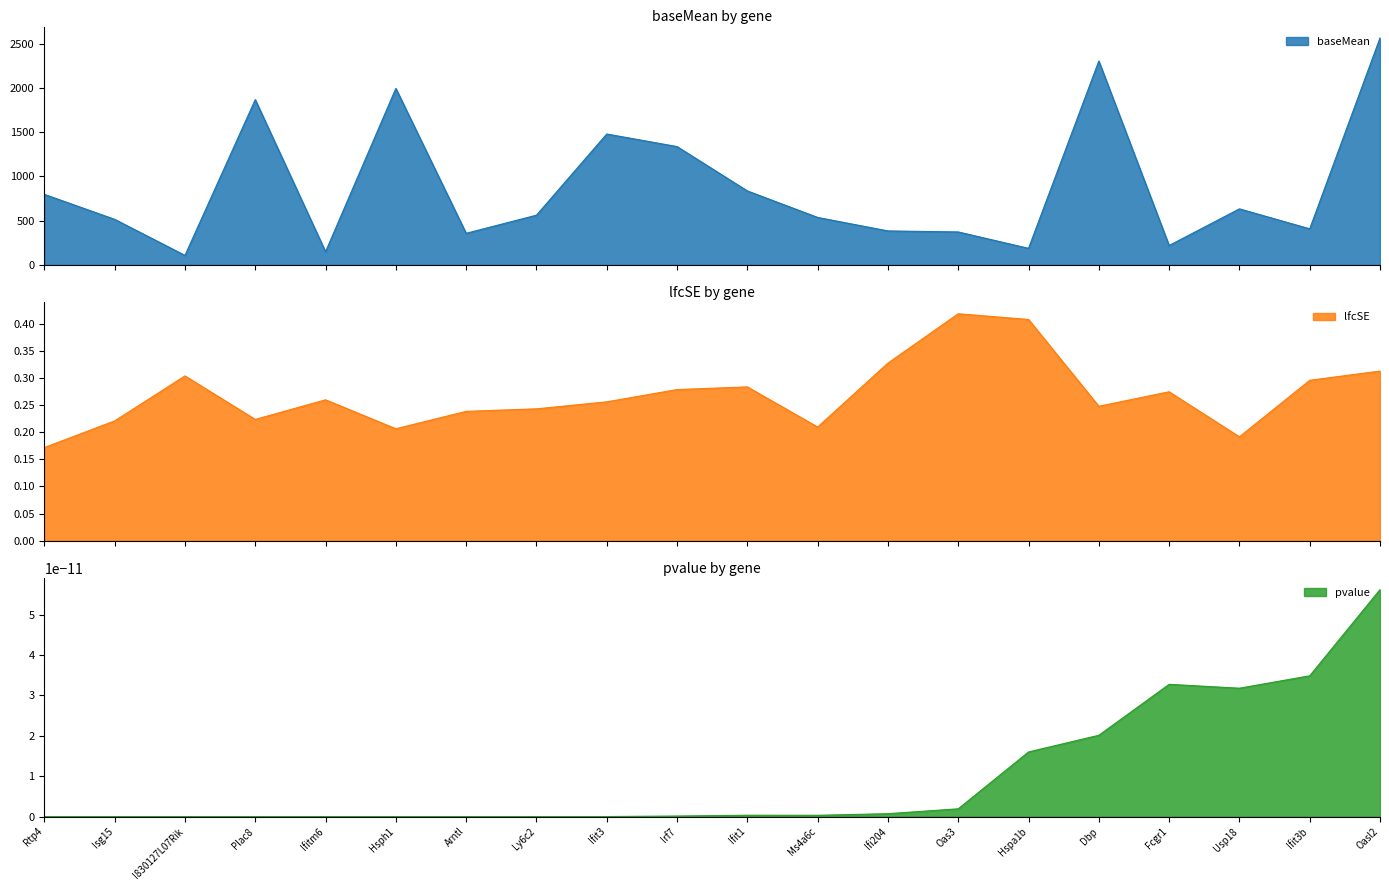

How many categories are shown in the chart?

20